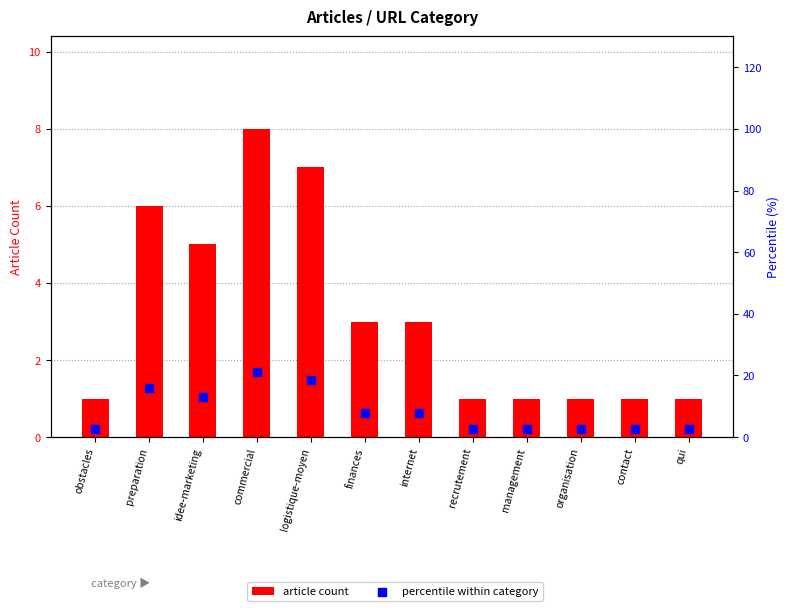

Which series has the largest total across all categories?

percentile within category